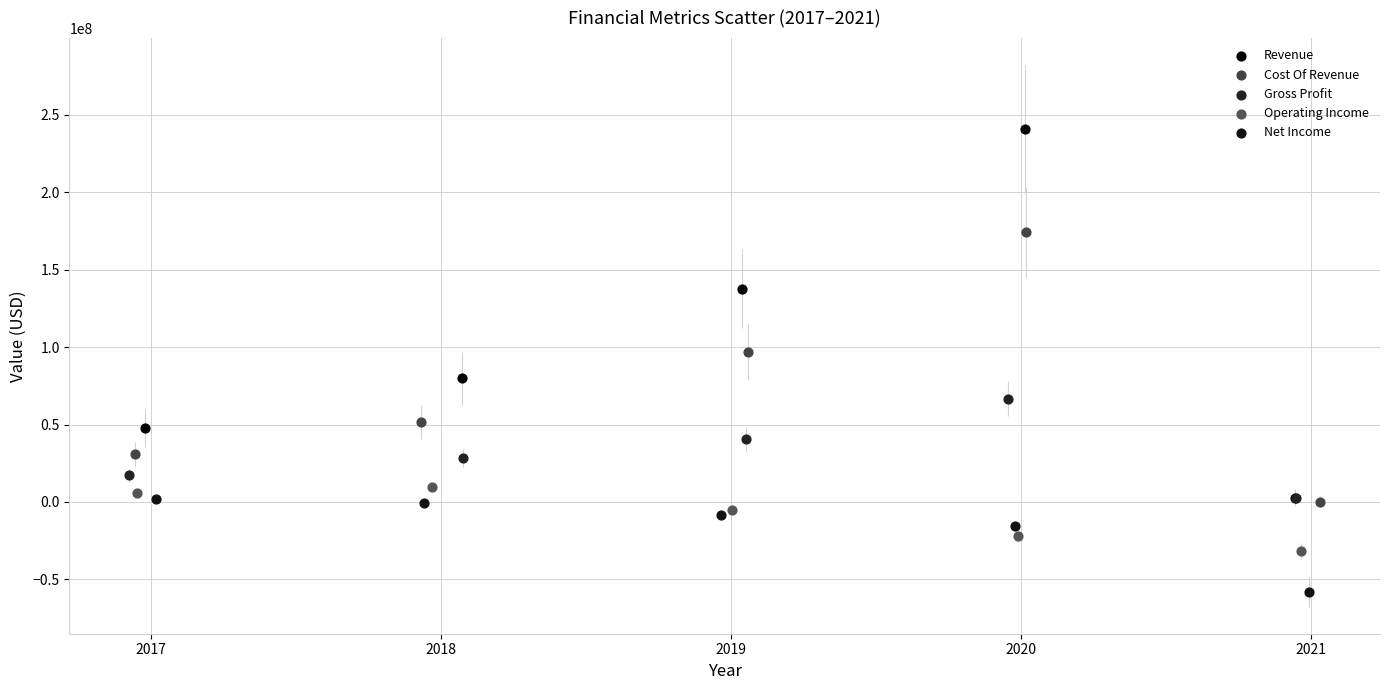

Which series reaches the minimum Y coordinate?

Net Income